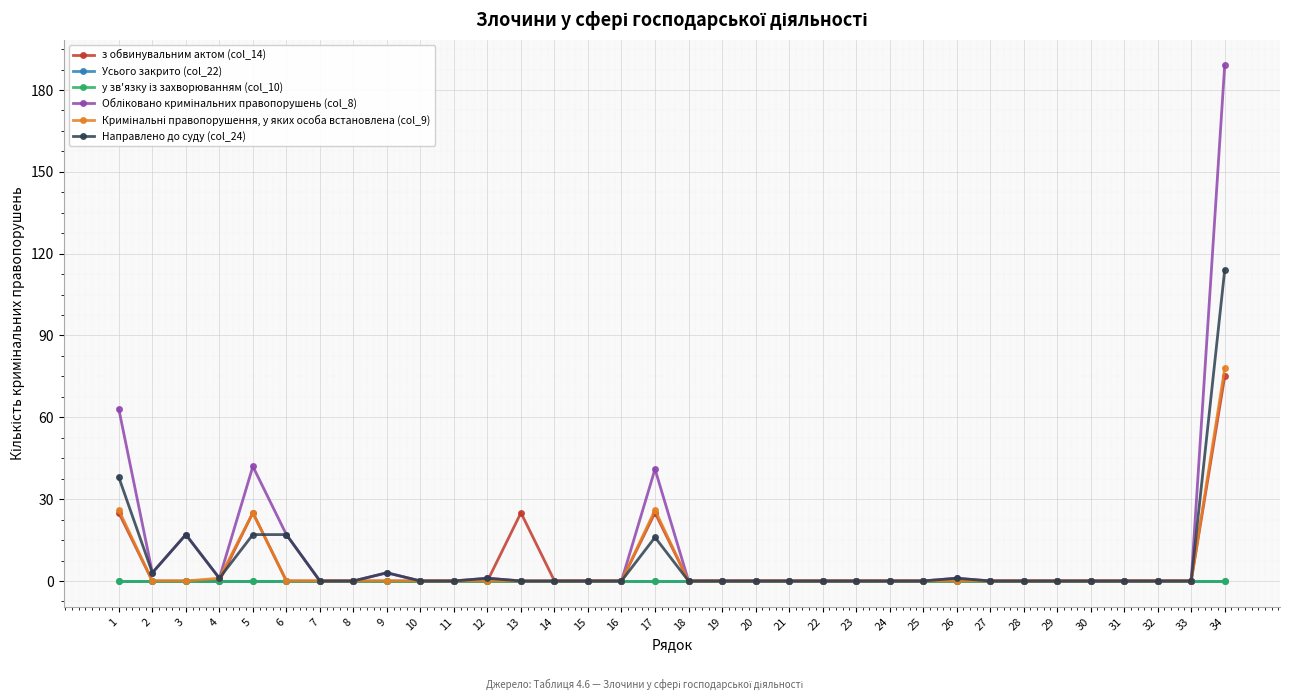

Is this an area chart (filled region under the line)?

No